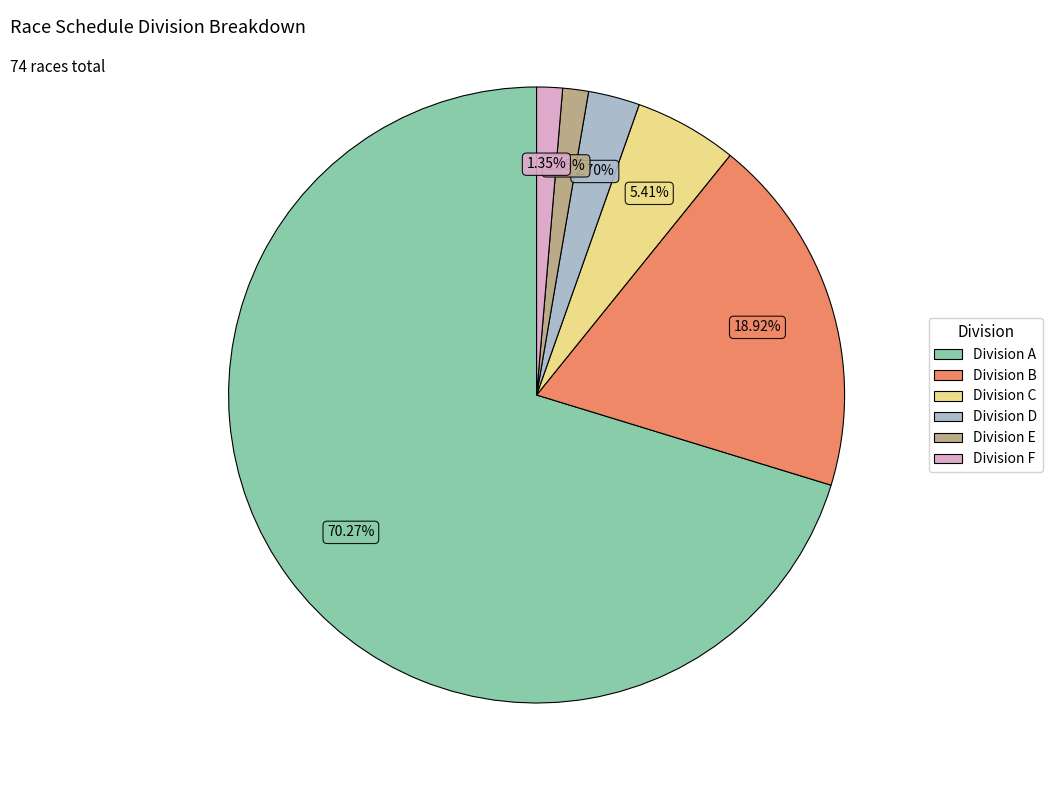

Is there any slice that represents more than half of the pie?

Yes